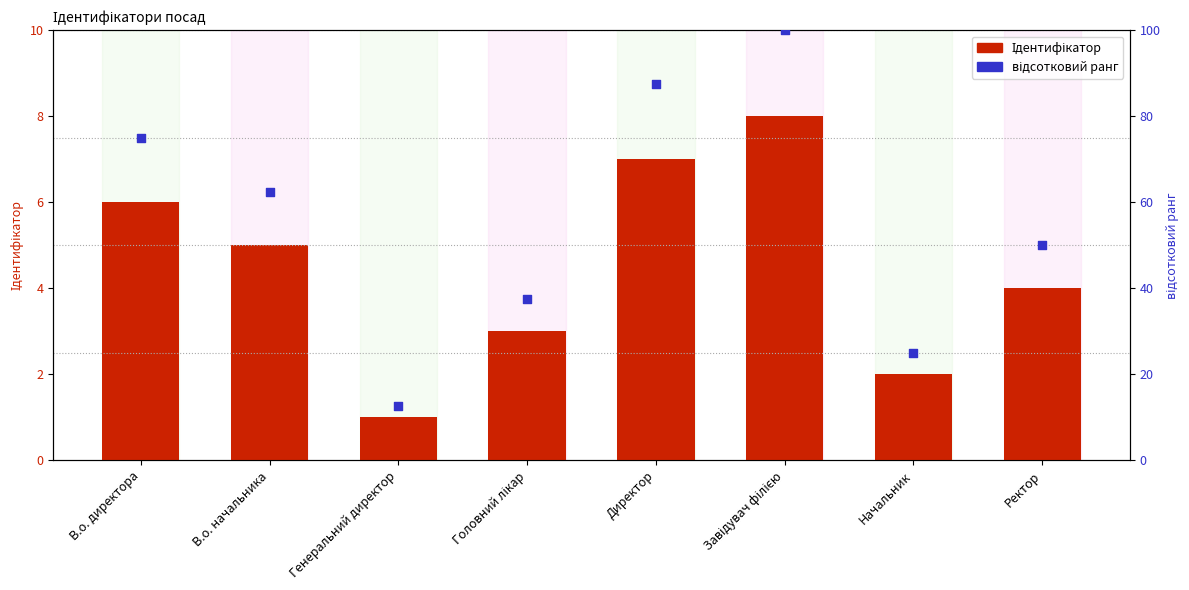

Which series contains the lowest Y value?

Ідентифікатор